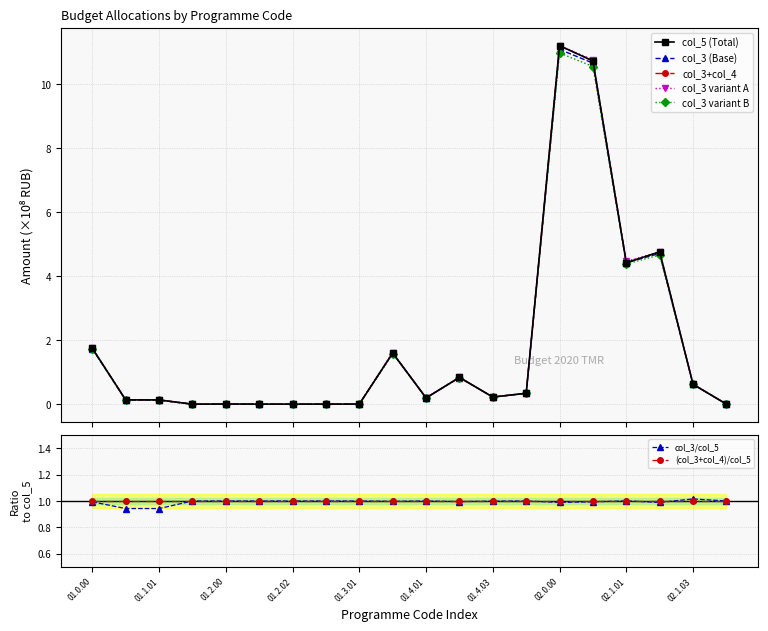

The (col_3+col_4)/col_5 series shows 0.4 at 01.3.01. True or false?

False